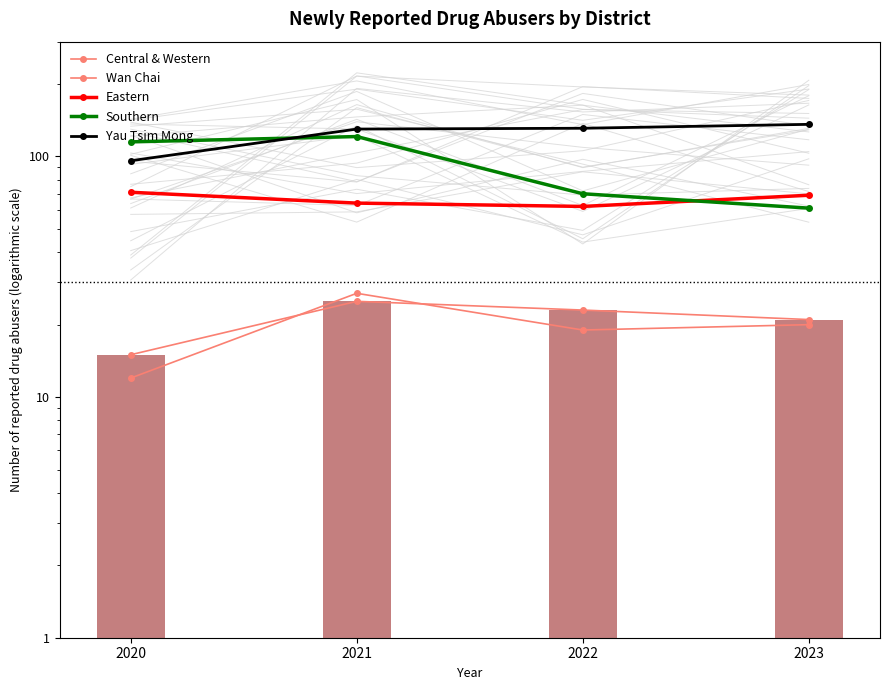

List the series in order of their peak value, highest first.

Yau Tsim Mong, Southern, Eastern, Wan Chai, Central & Western